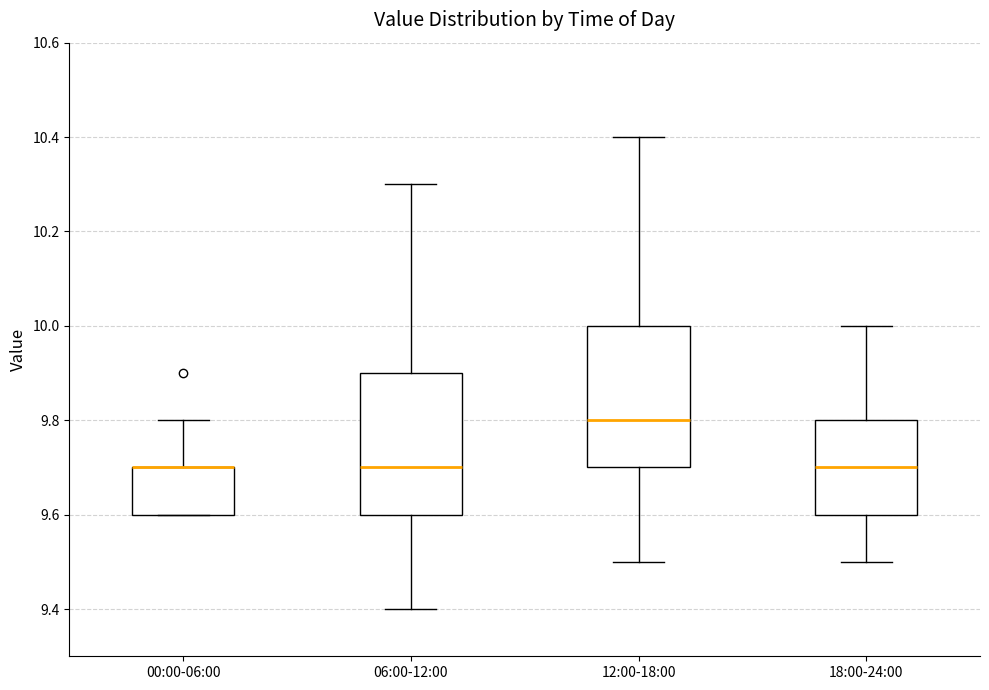

Reading left to right, read every box against the y-axis: the position of its median line, the range the box covers, and the ends of its whiskers. The values are not printed on the chart, so give them approximately, as read against the axis.

00:00-06:00: median 9.7 (drawn on the box's upper edge), box 9.6 to 9.7, whiskers 9.6 to 9.8
06:00-12:00: median 9.7, box 9.6 to 9.9, whiskers 9.4 to 10.3
12:00-18:00: median 9.8, box 9.7 to 10.0, whiskers 9.5 to 10.4
18:00-24:00: median 9.7, box 9.6 to 9.8, whiskers 9.5 to 10.0